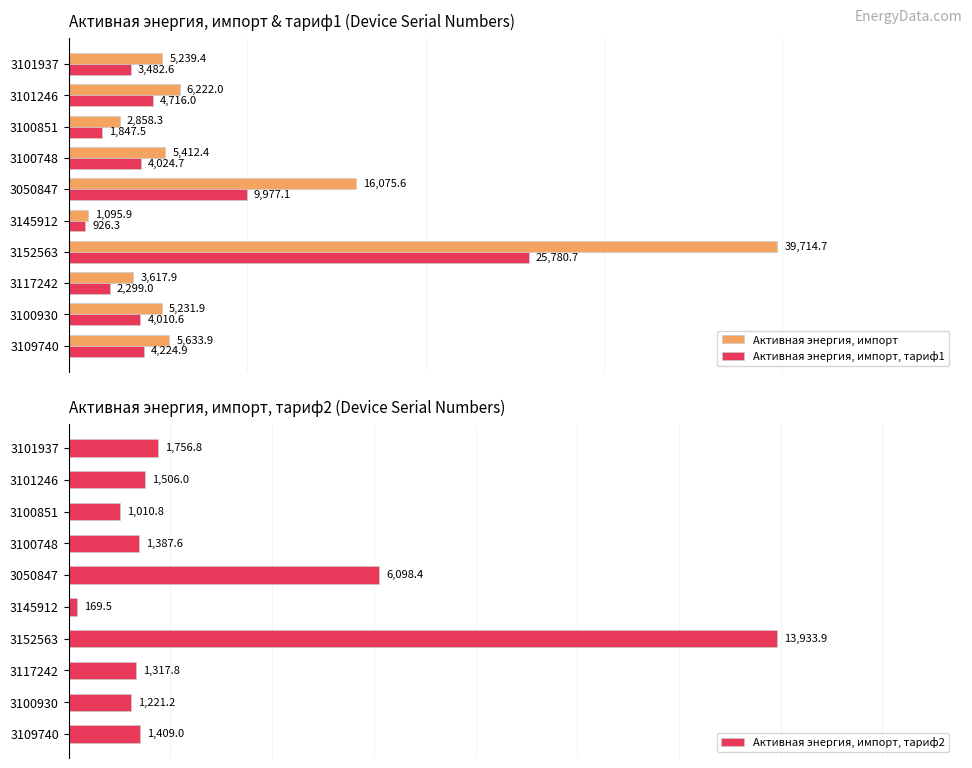

How many values in the Активная энергия, импорт, тариф1 series exceed 4024?

5